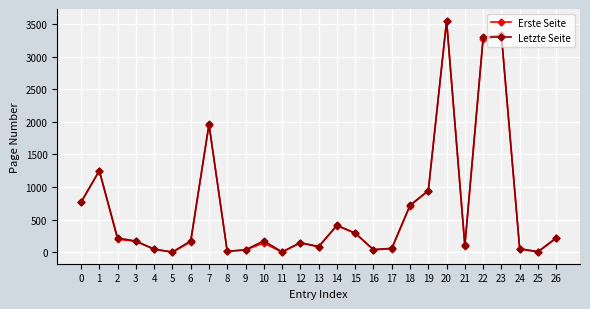

Which series has the widest spread of values?

Letzte Seite